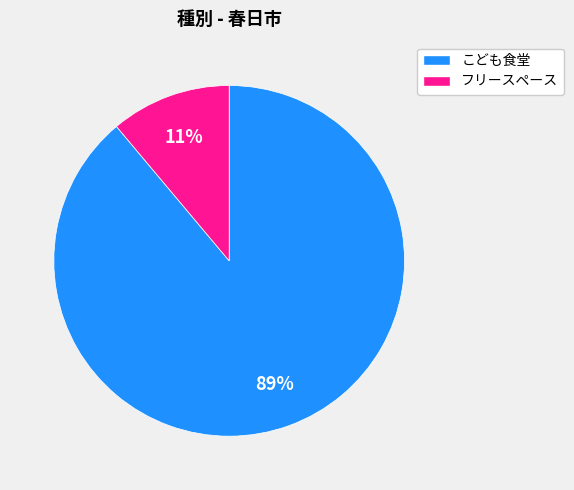

To the nearest percent, what is the average slice percentage?

50%